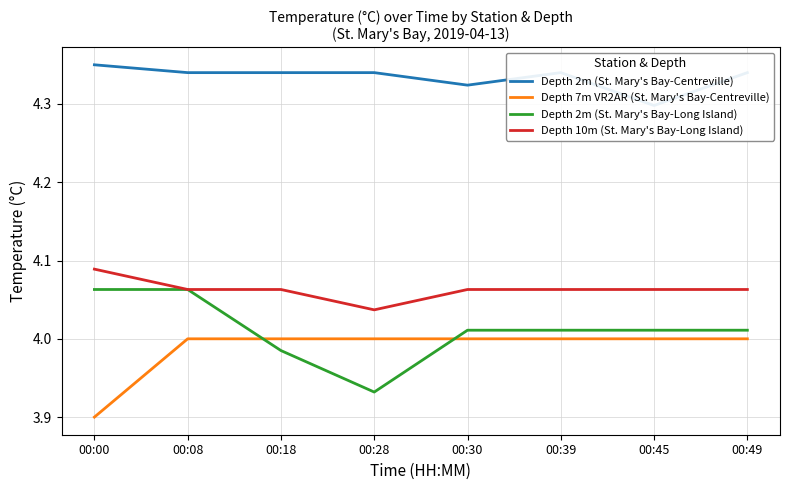

Which category has the lowest value in the Depth 2m (St. Mary's Bay-Long Island) series?

00:28